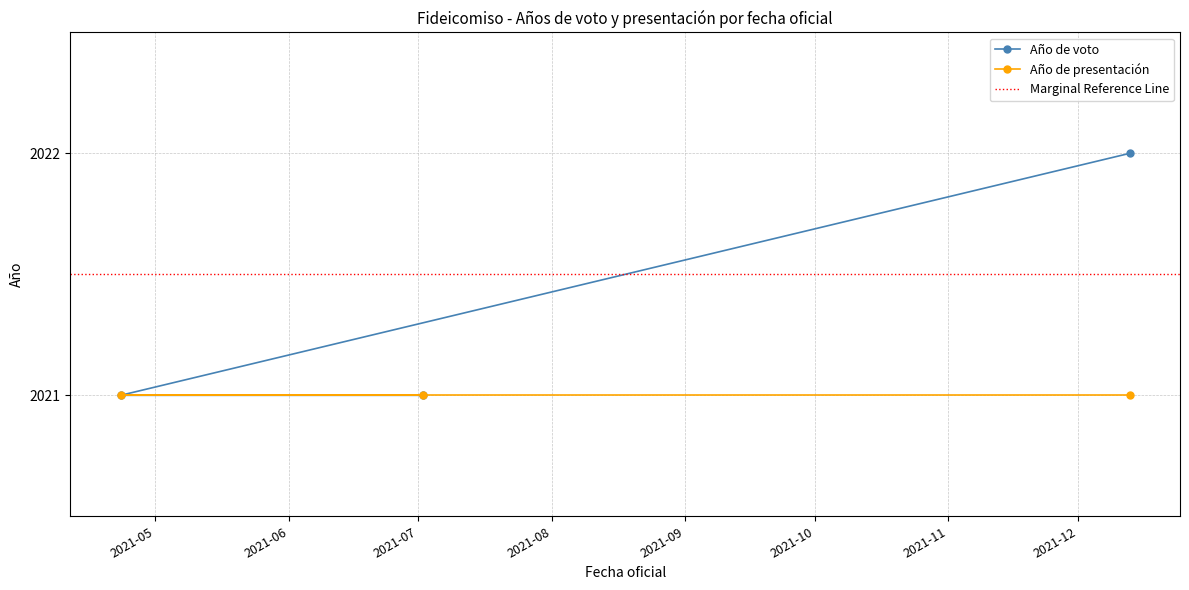

At which label is the value closest to 2021?

2021-04-23